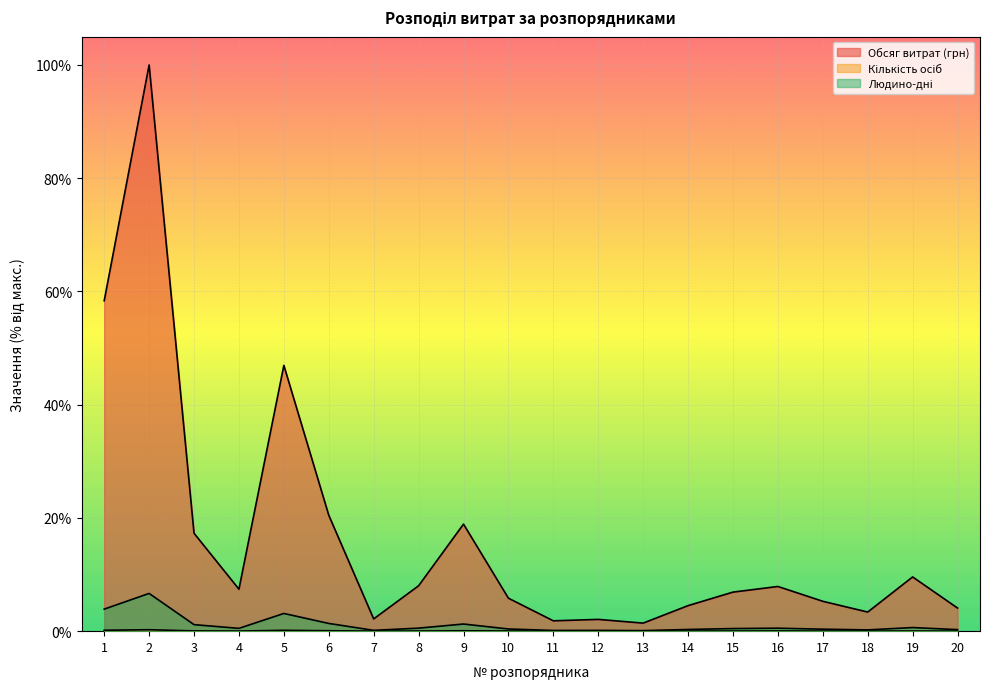

How many lines are shown in the chart?

3